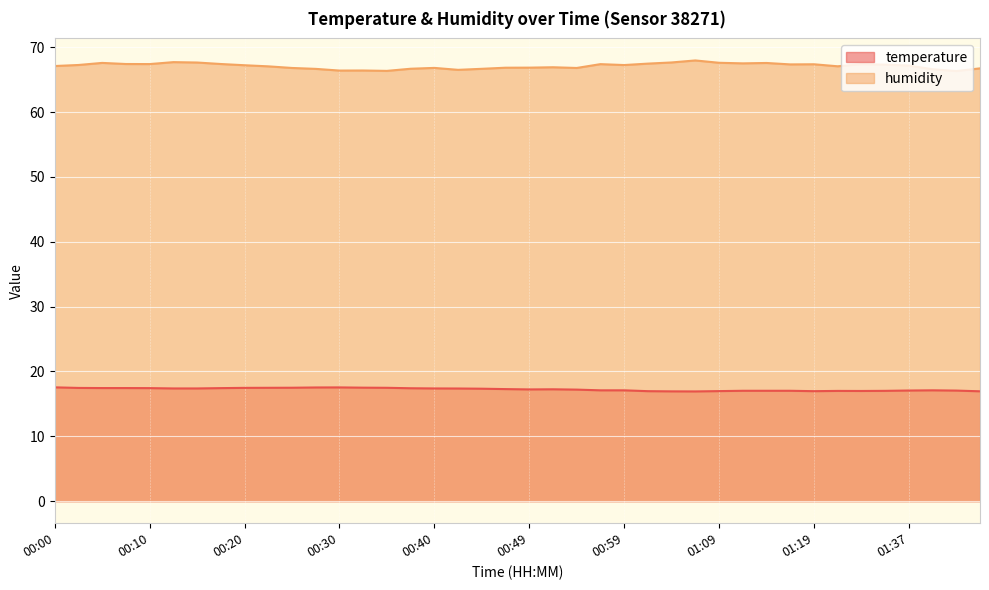

Is the value of temperature at 01:42 greater than the value of humidity at 01:14?

No